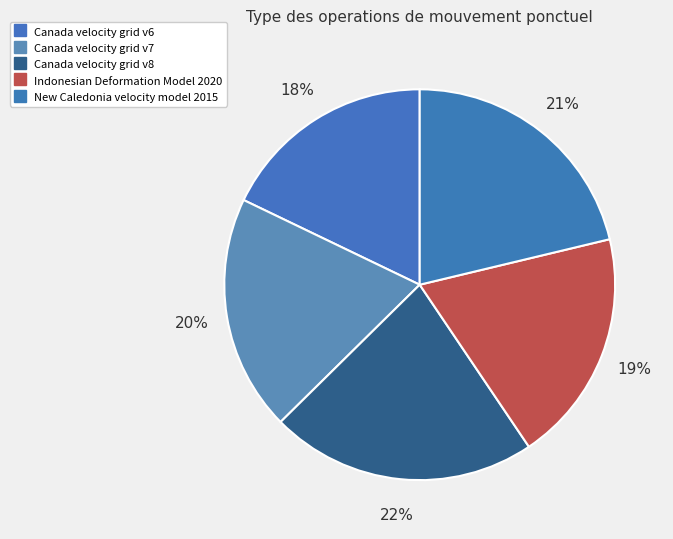

How many segments does this pie chart have?

5